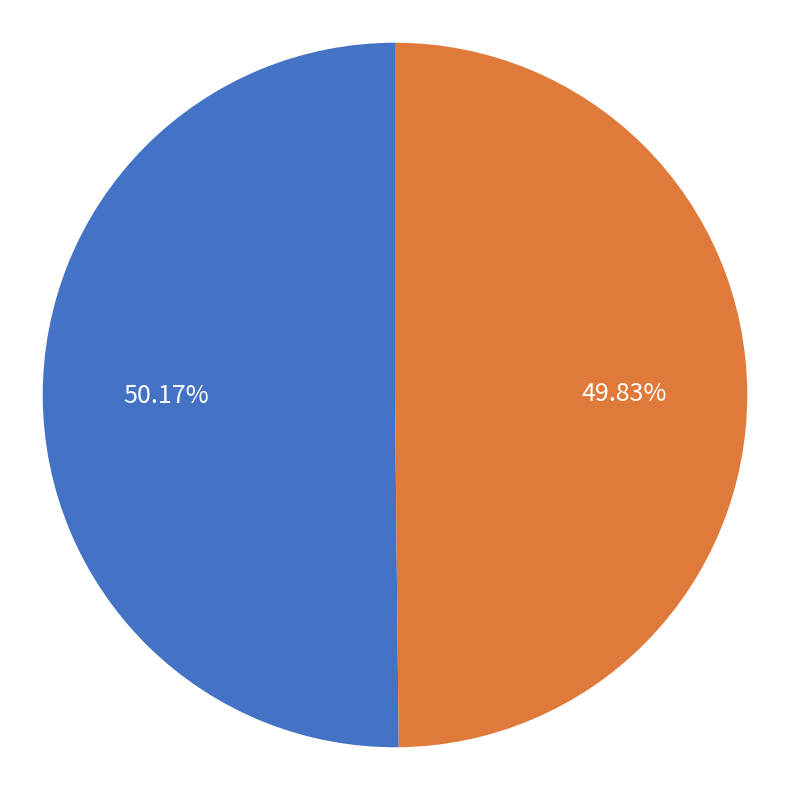

Is there a majority slice in this chart?

Yes